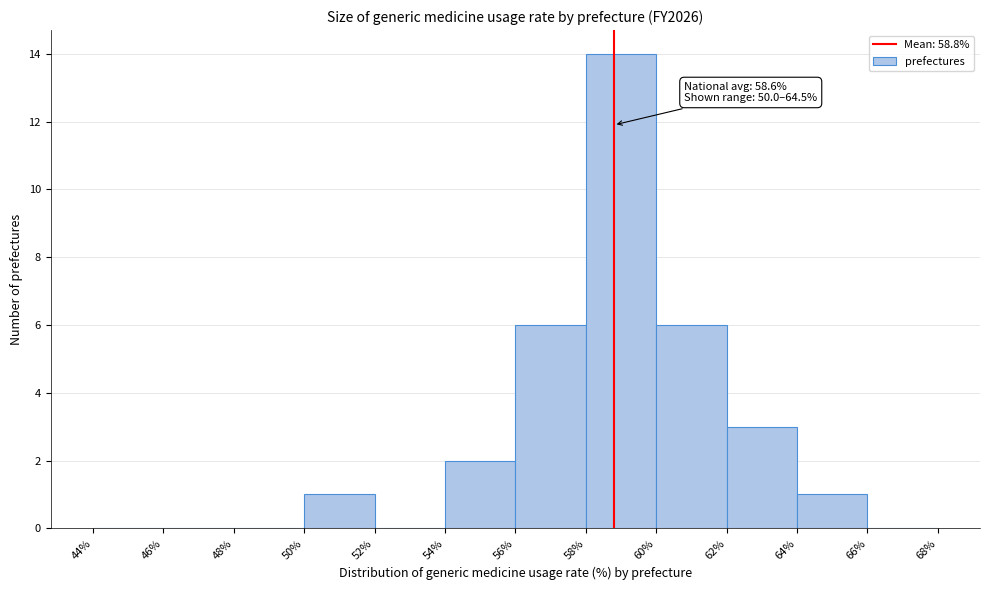

Over which range of the x-axis is the bar tallest?

58% to 60%